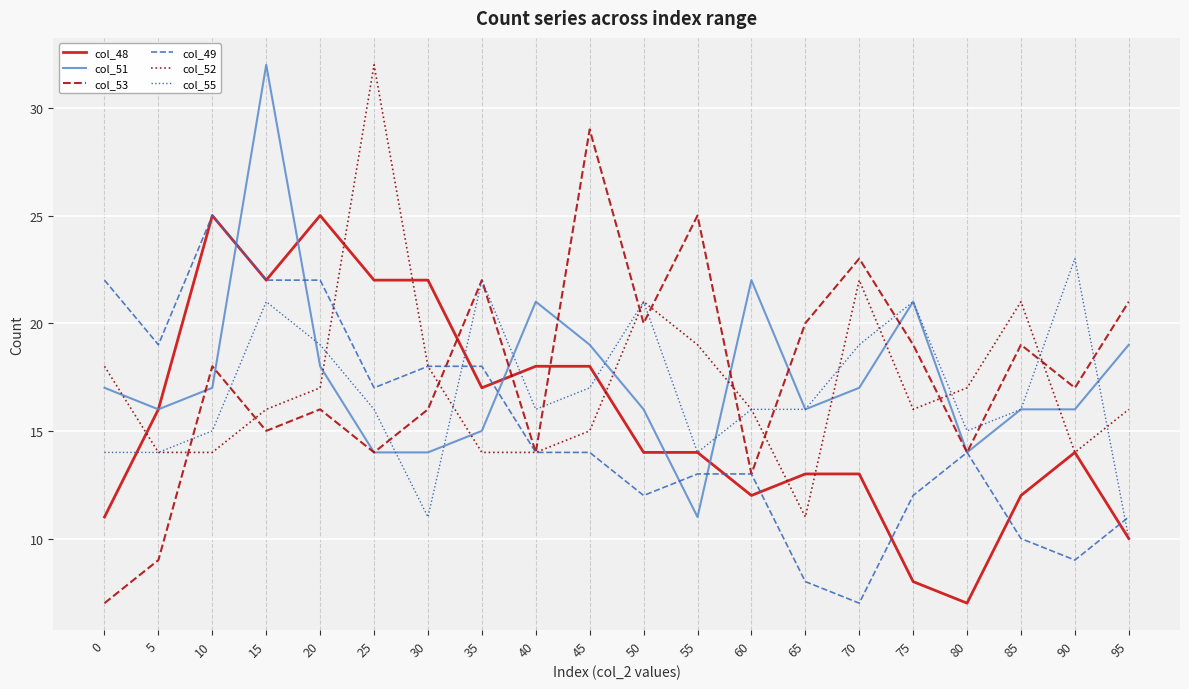

Which series has the widest spread of values?

col_53